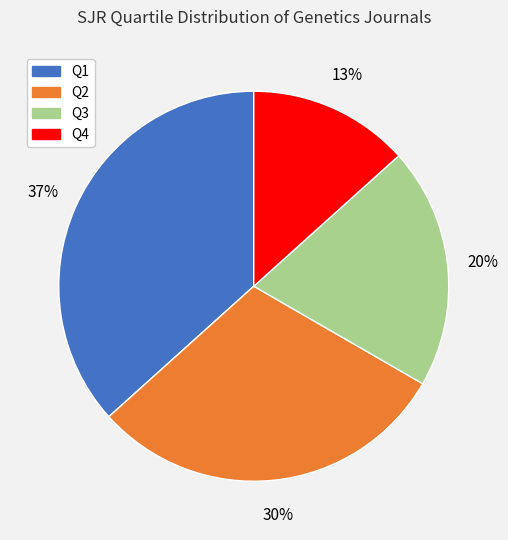

True or false: Q4 accounts for 24% of the total.

False